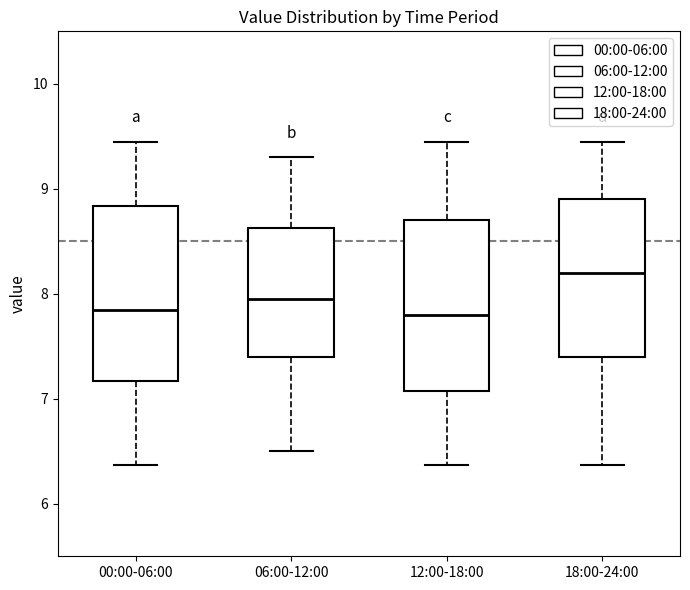

Where does the lower whisker of the box for 12:00-18:00 end on the y-axis? The values are not printed on the chart, so give them approximately, as read against the axis.

6.4